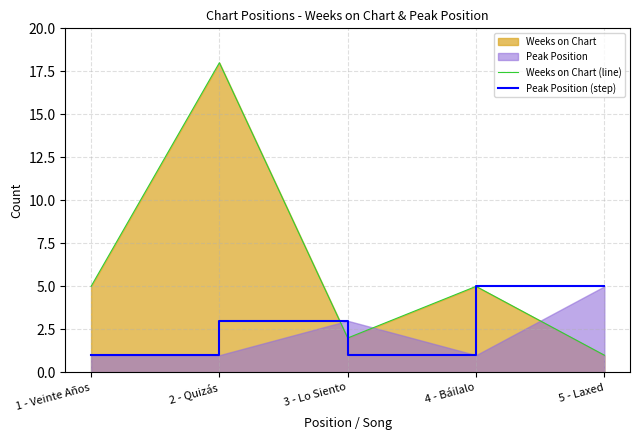

What is the label of the 2nd point from the left?

2 - Quizás